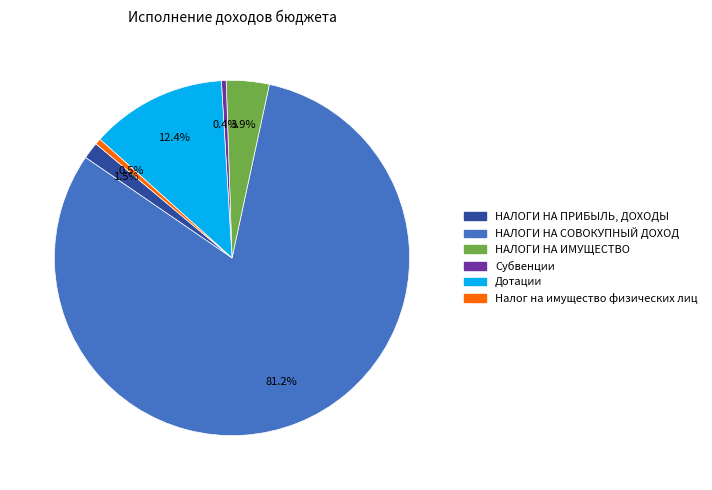

Which category has the biggest portion of the pie?

НАЛОГИ НА СОВОКУПНЫЙ ДОХОД